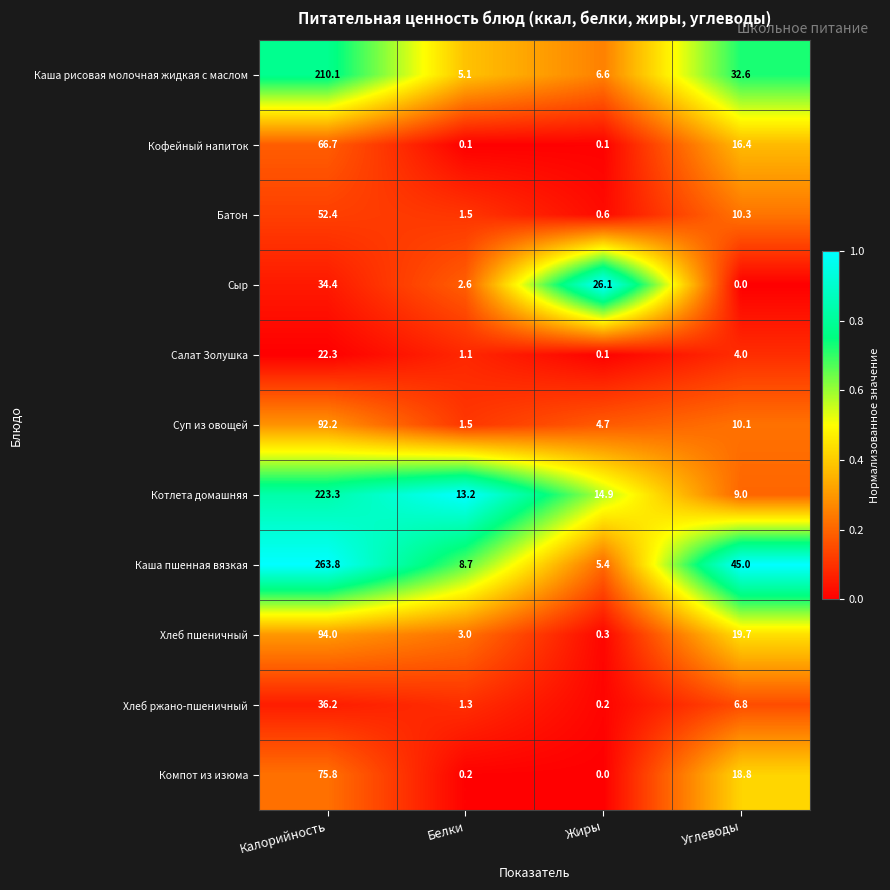

At which label does Каша пшенная вязкая first exceed 45?

Калорийность